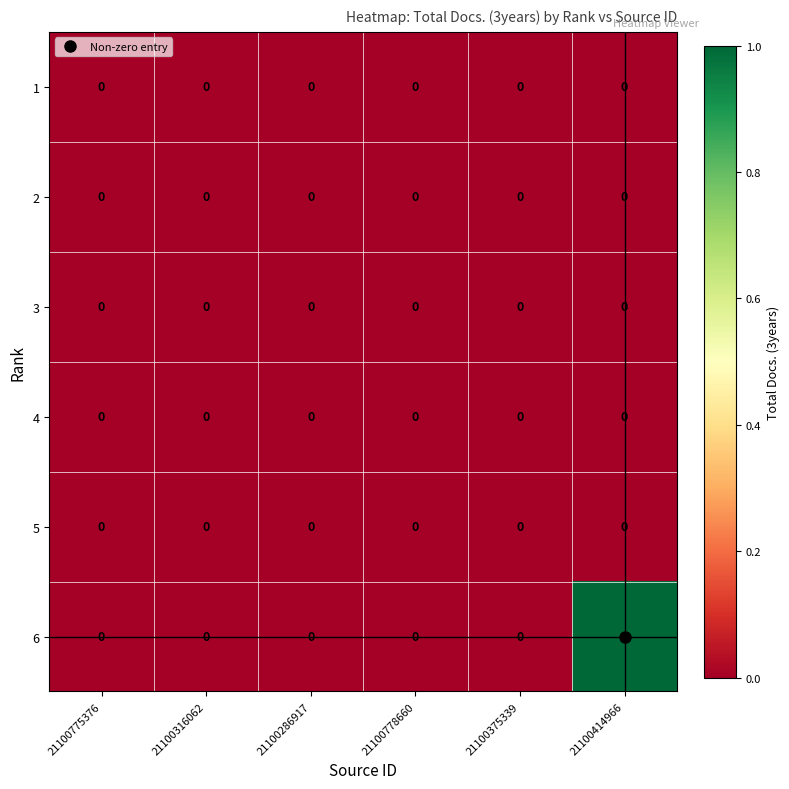

Count the 6 values in the range 0 to 1.

6